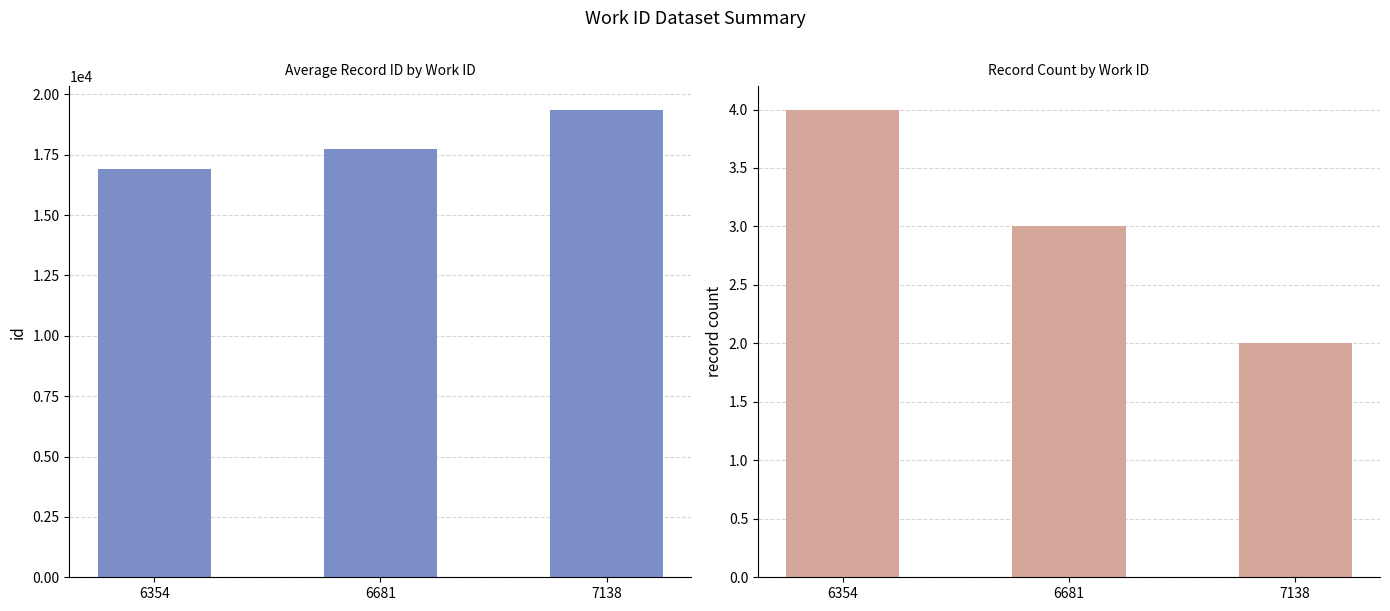

Between 6354 and 6681, which series saw the biggest shift?

id (mean)